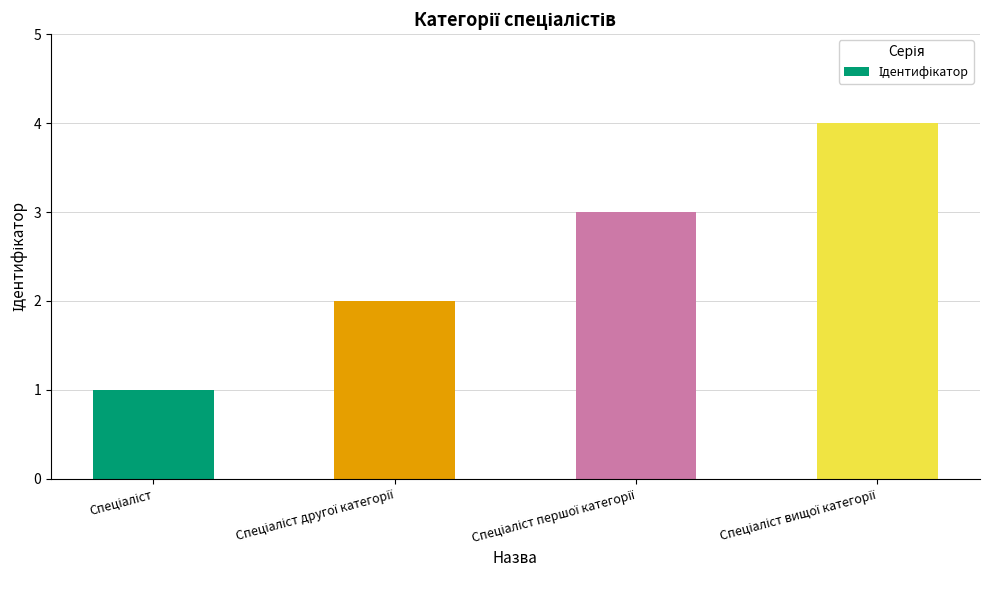

What is the sum of all values?

10